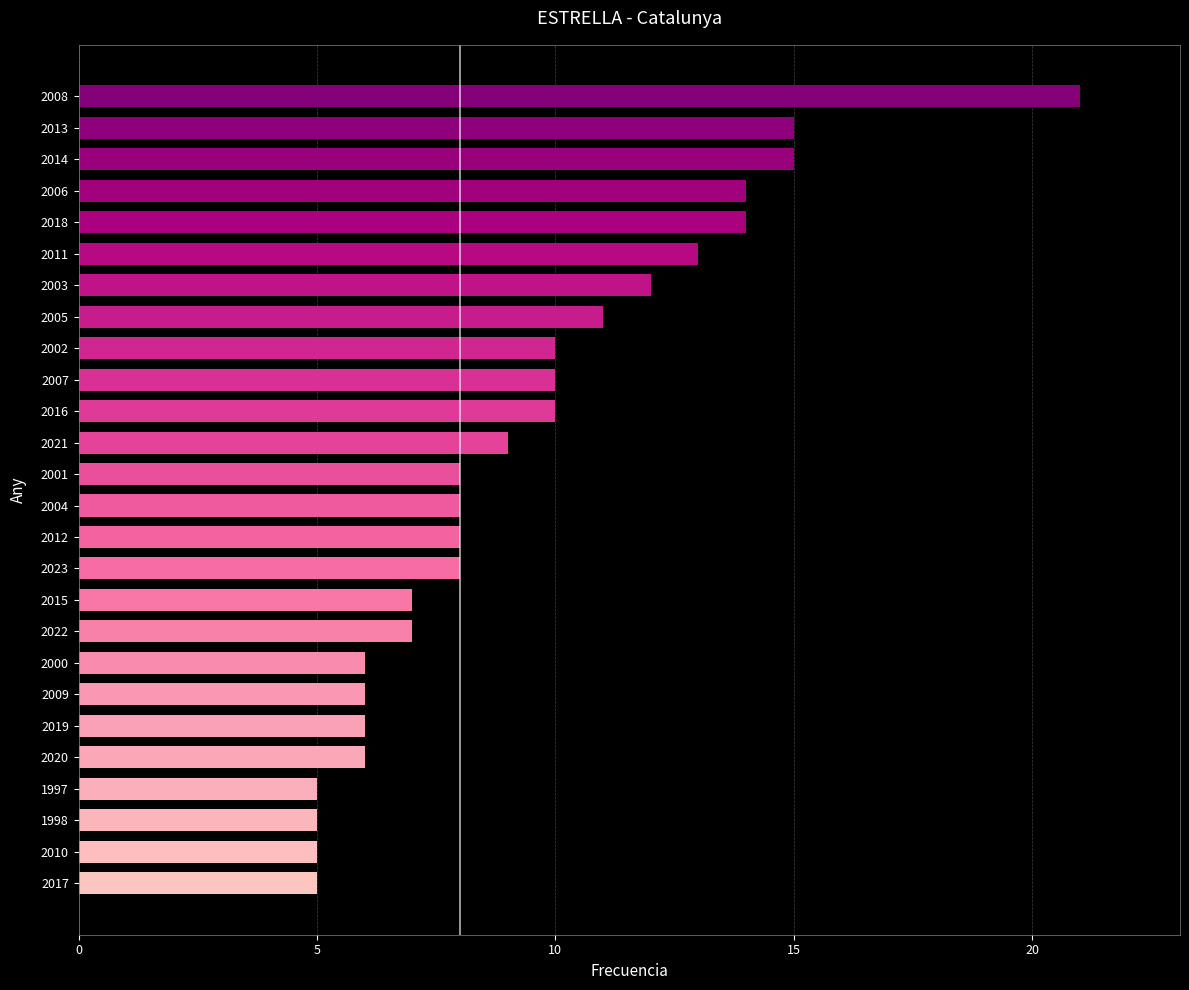

What is the change in value from 2019 to 2011?

+7